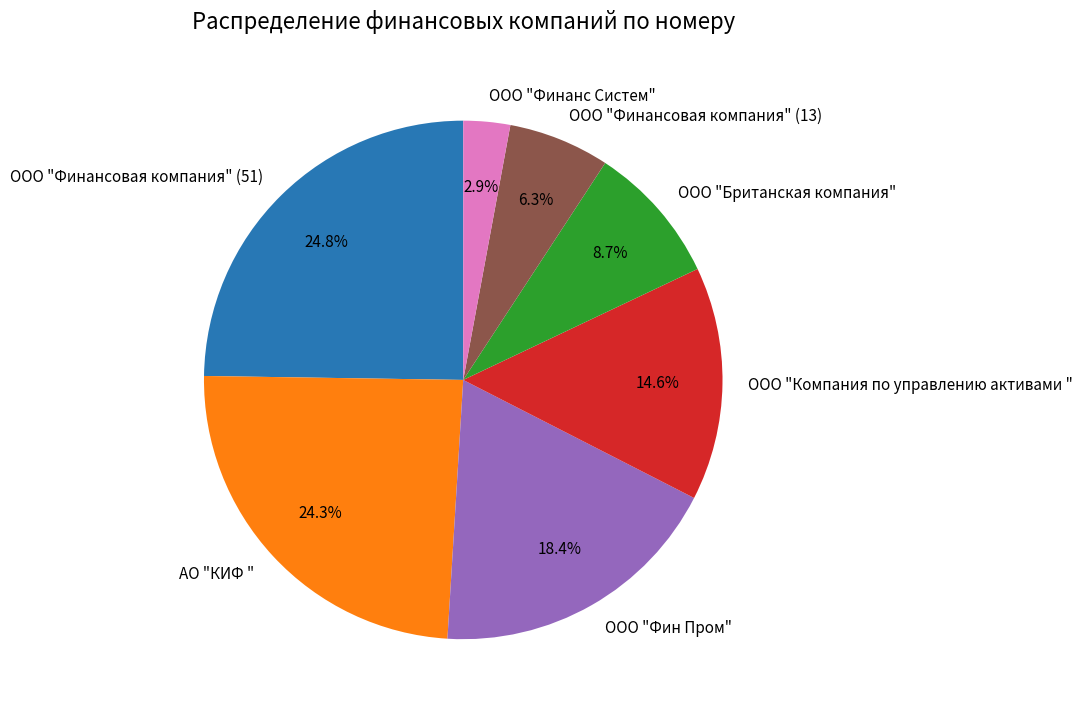

To the nearest percent, what is the difference between the largest and smallest slice percentages?

22%